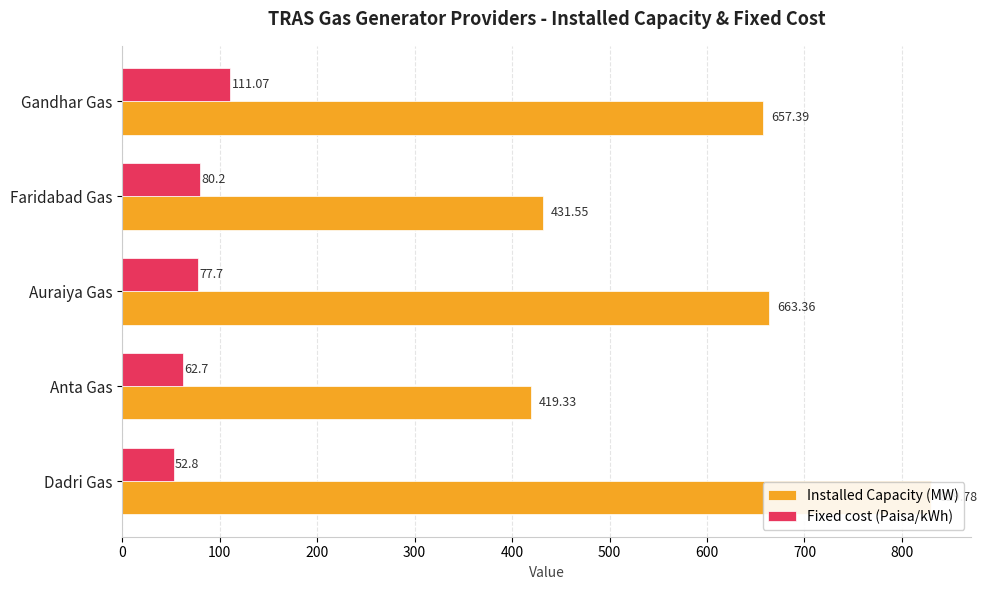

At how many categories does at least one series exceed 591?

3